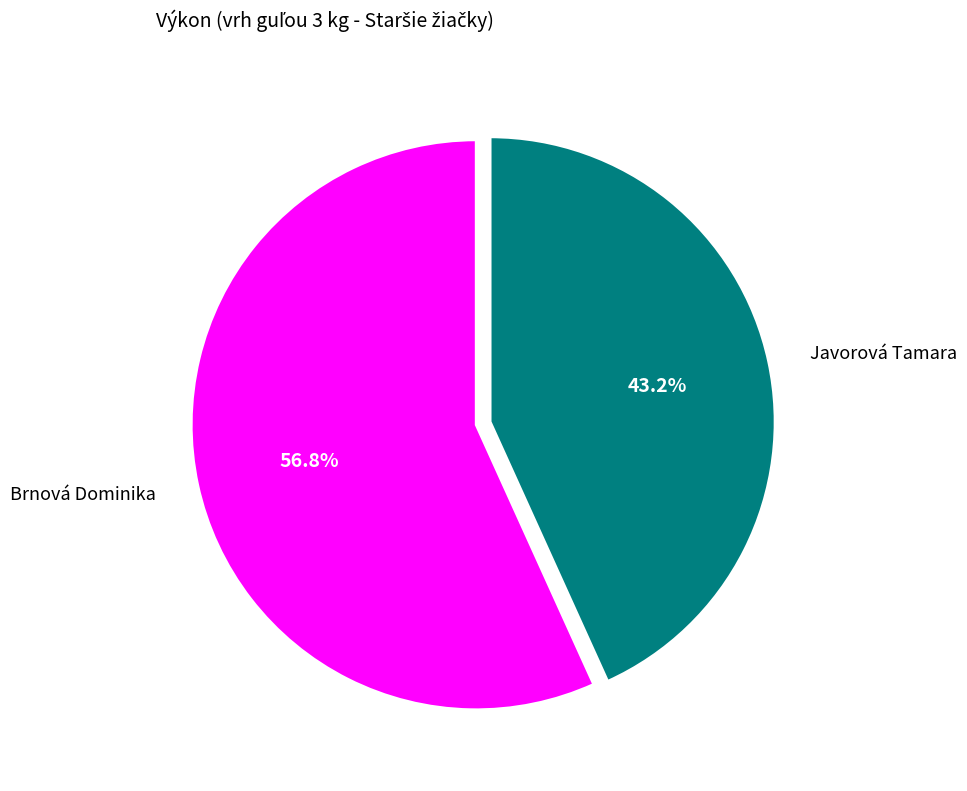

What percentage is the Javorová Tamara slice, to the nearest percent?

43%